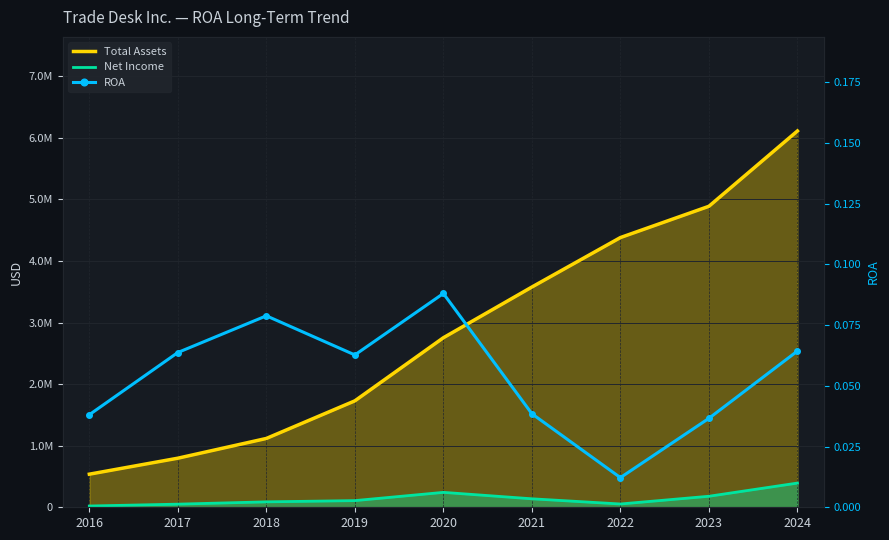

List the series in order of their peak value, highest first.

Total Assets, Net Income, ROA